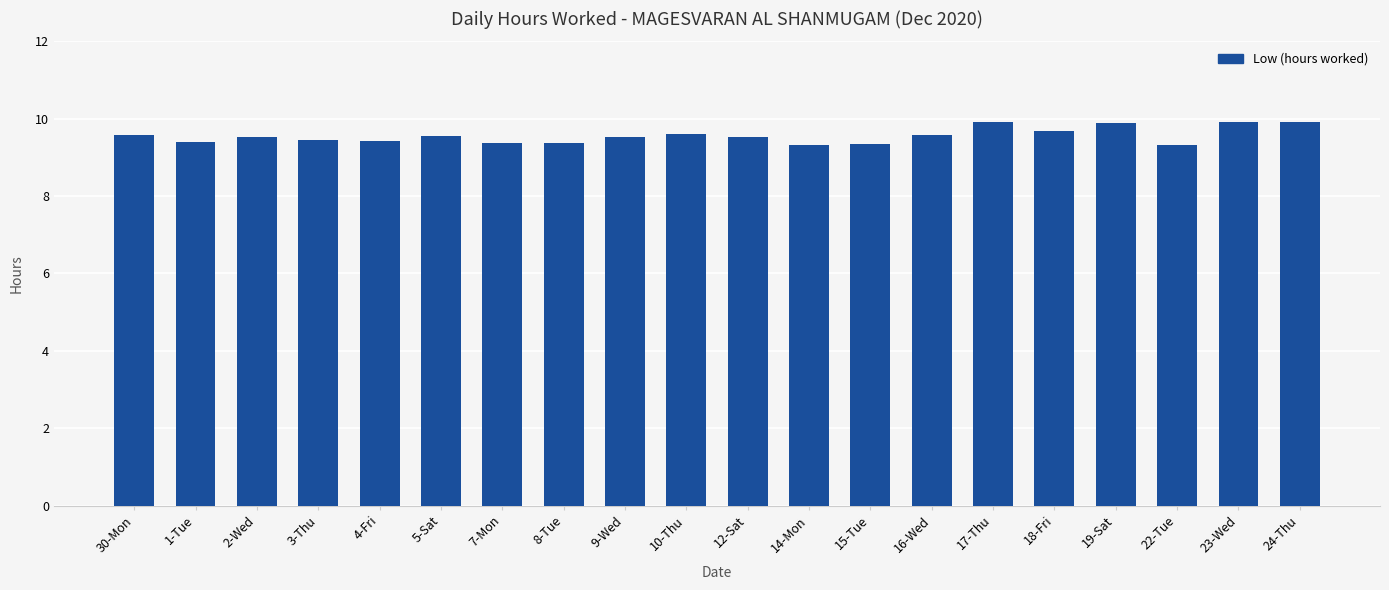

The chart shows a value of 9.3 at 22-Tue. True or false?

True